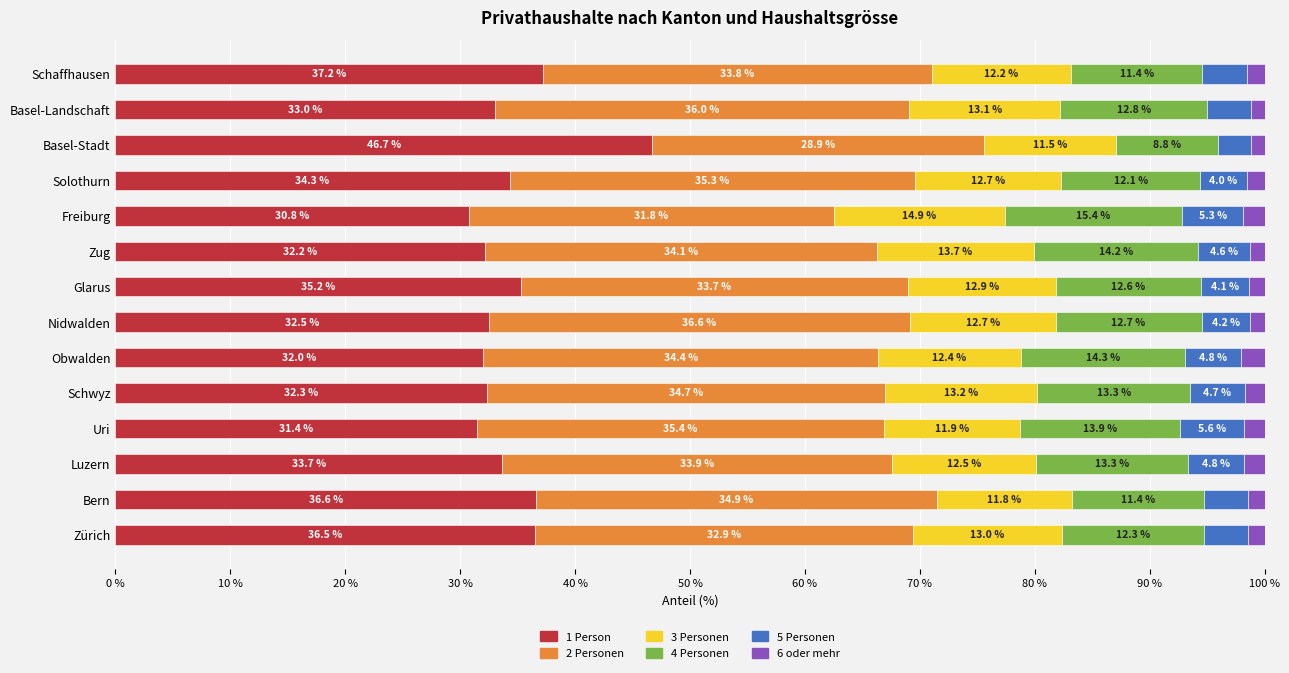

What is the sum of all 1 Person values?

484.5